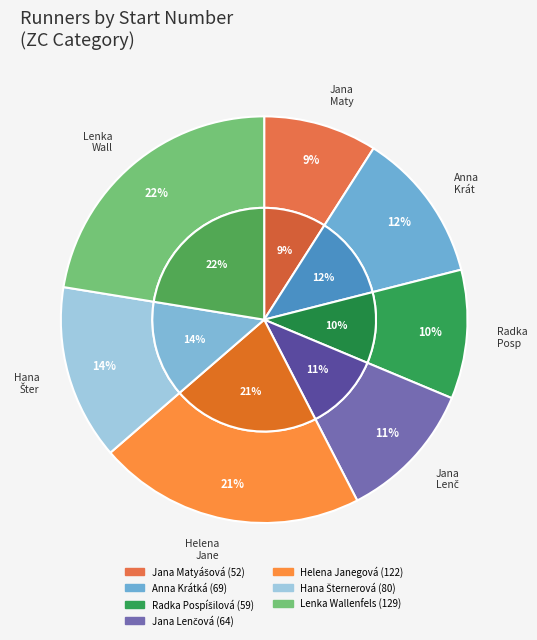

How many segments does this pie chart have?

7